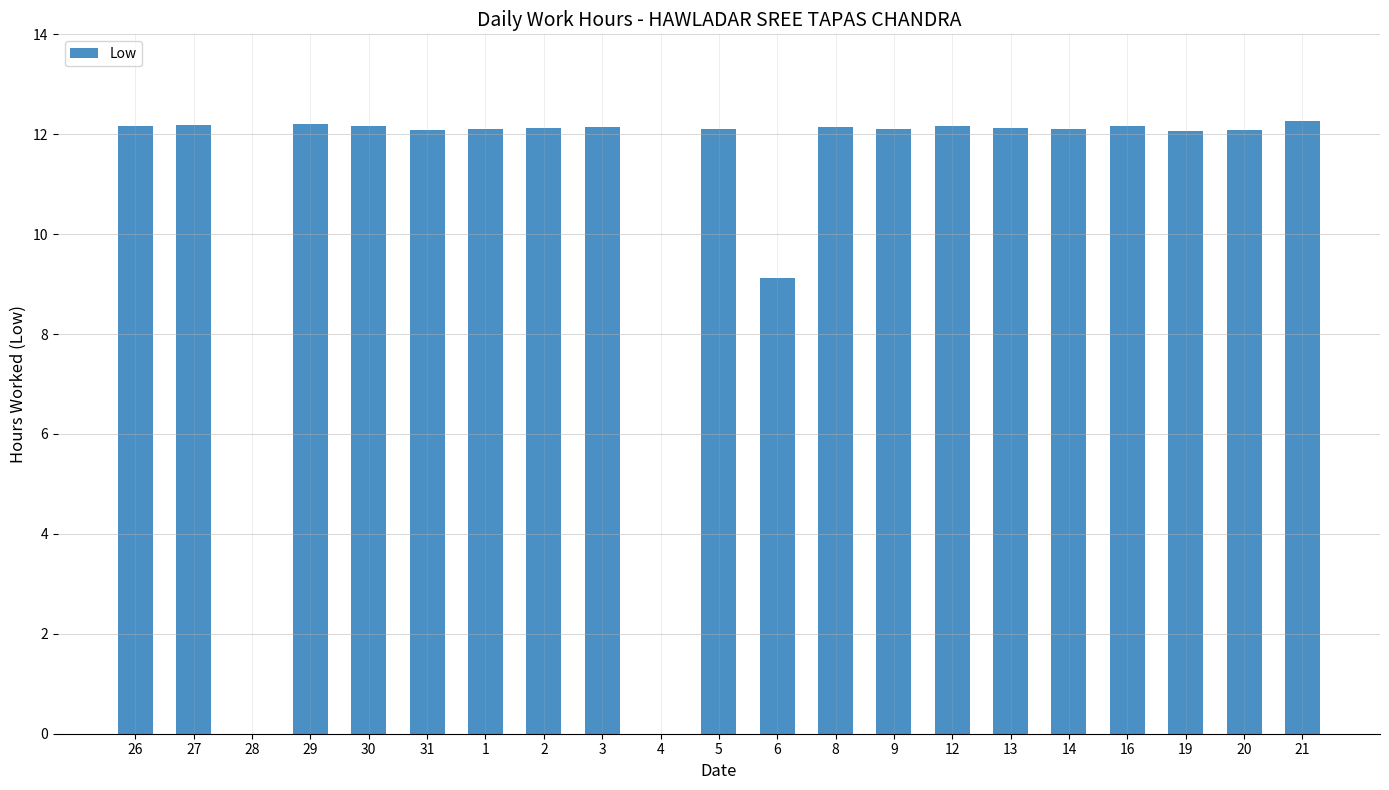

Are the bars horizontal?

No